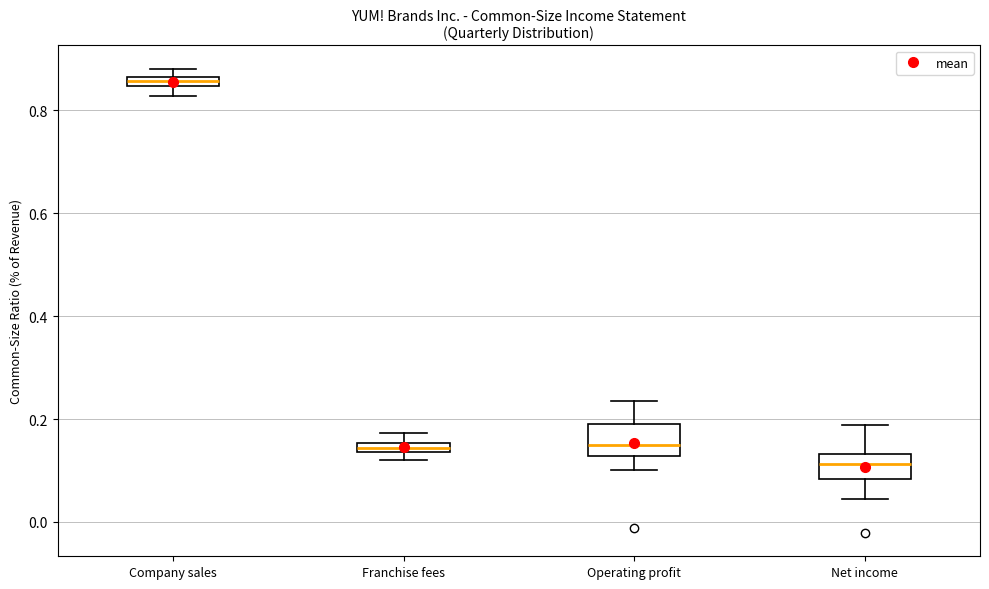

Where is the upper edge of the box for Company sales on the y-axis? The values are not printed on the chart, so give them approximately, as read against the axis.

0.86